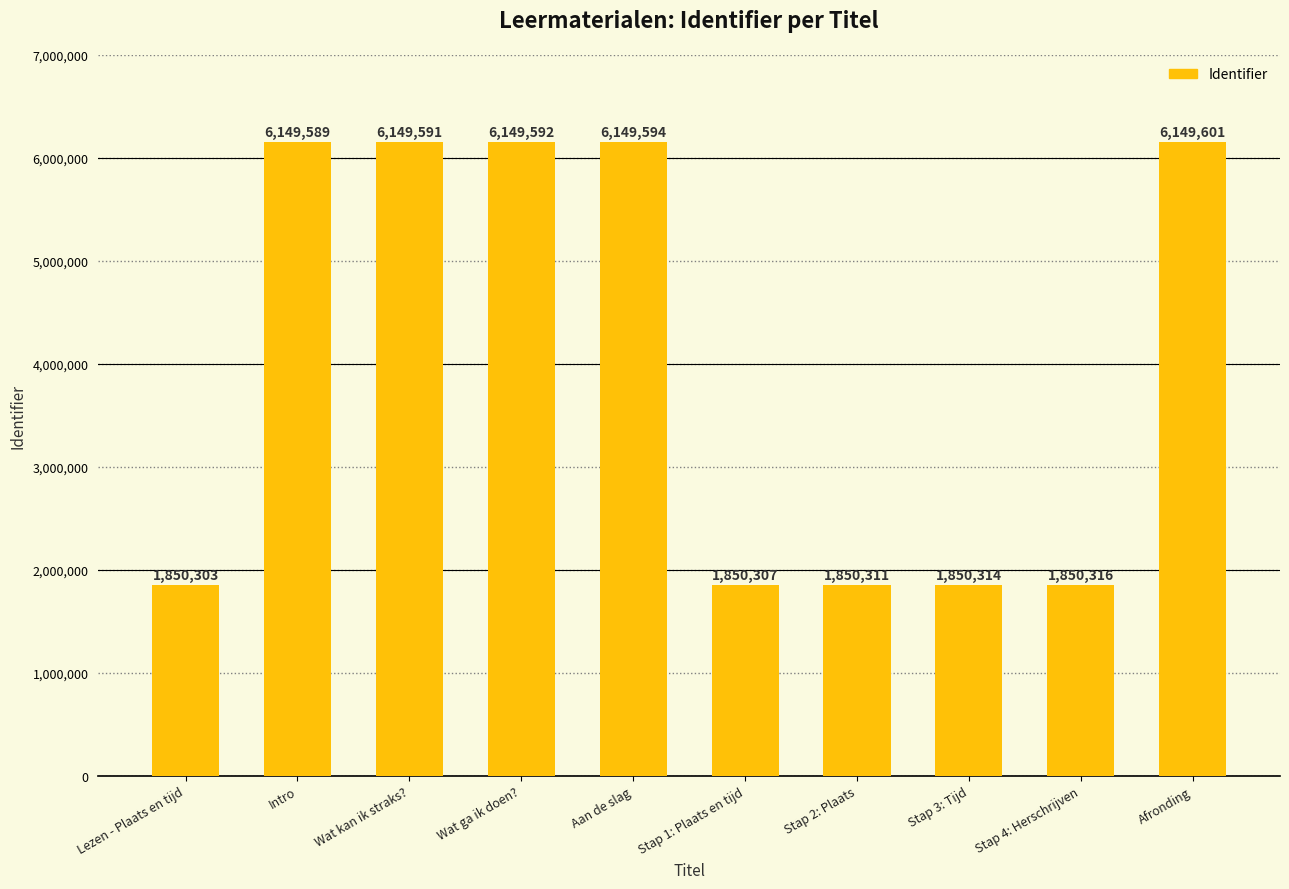

What is the value of the 5th bar from the left?

6149594